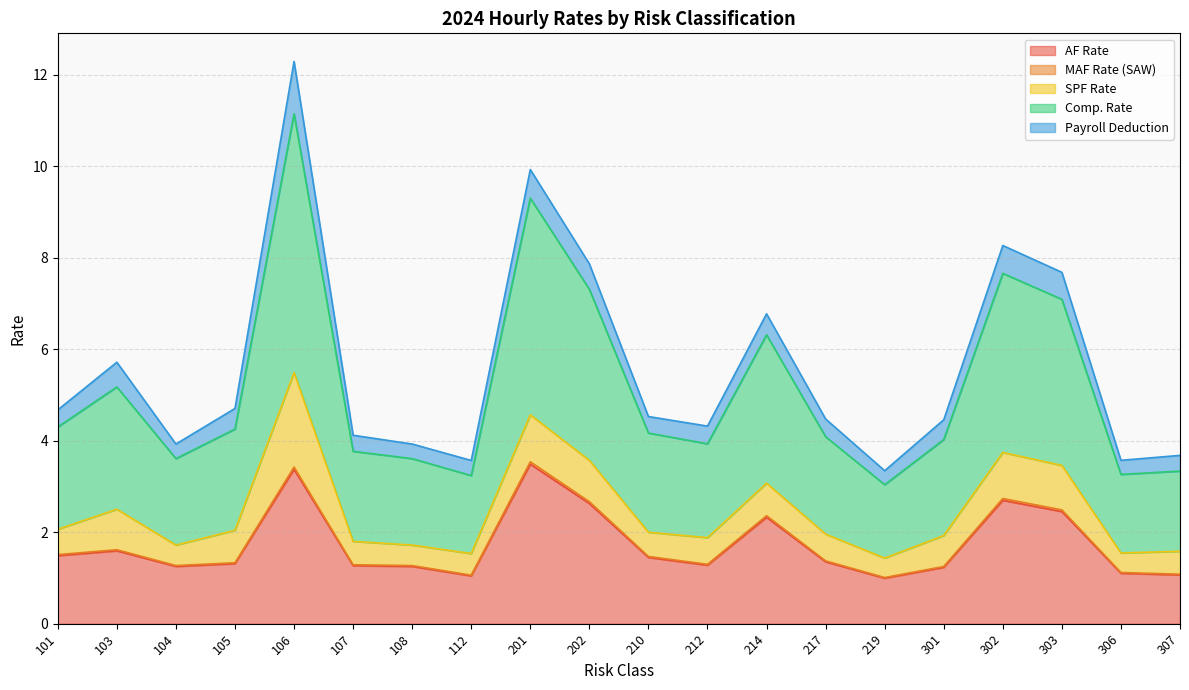

At how many categories does at least one series exceed 9?

2